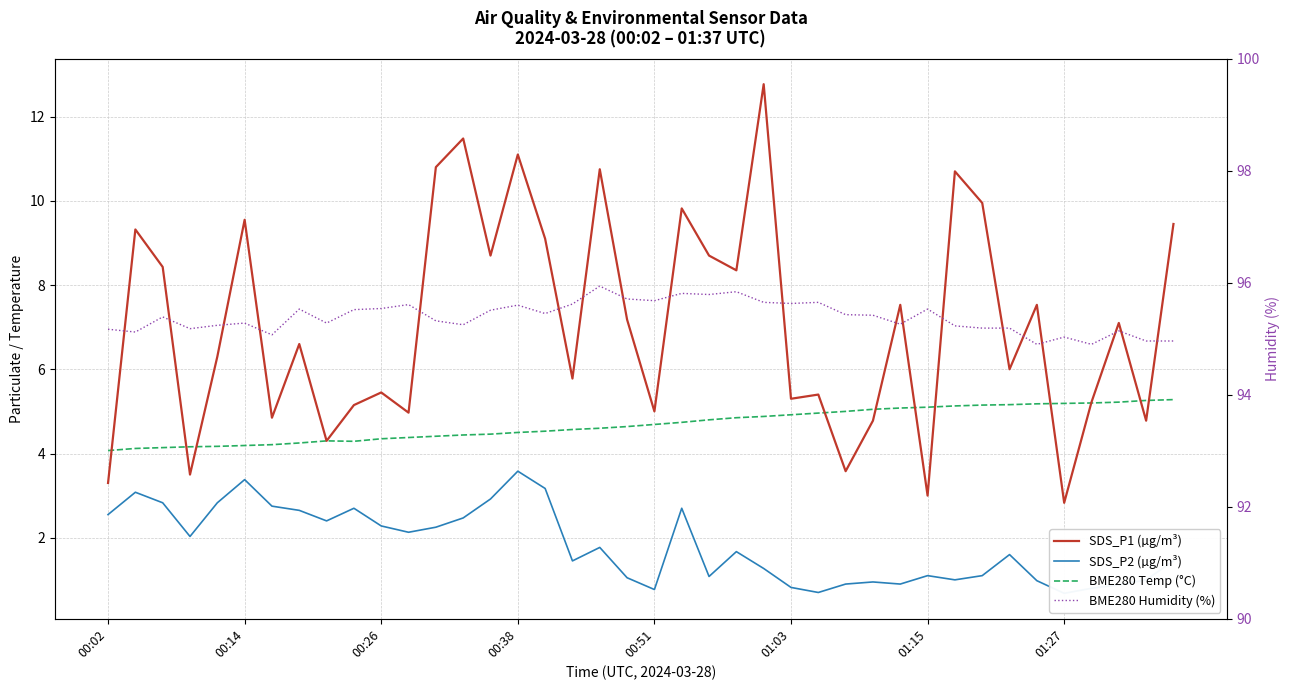

True or false: BME280 Temp (°C) has more than 1 points higher than both neighbors.

False